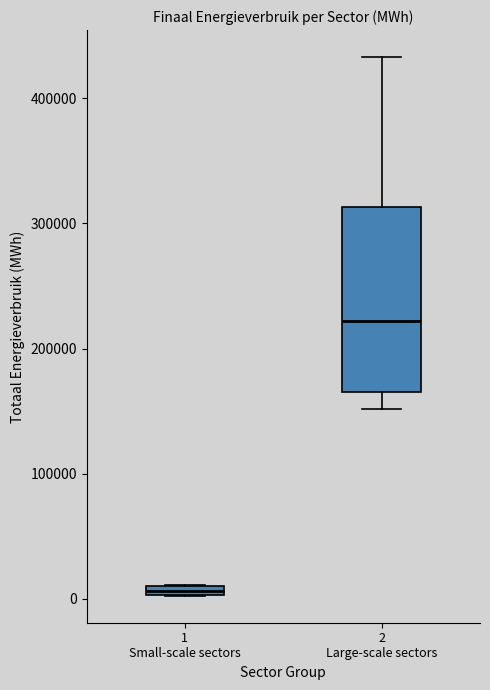

Which box's median line is the highest?

2 Large-scale sectors